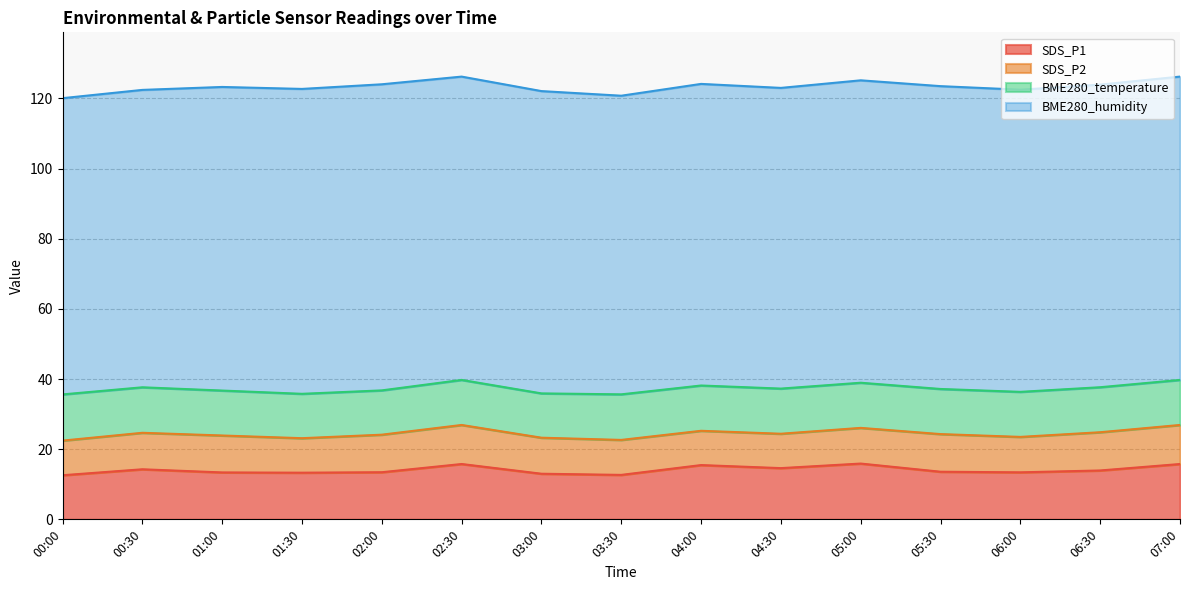

Where does the SDS_P2 series first go above 10?

00:30